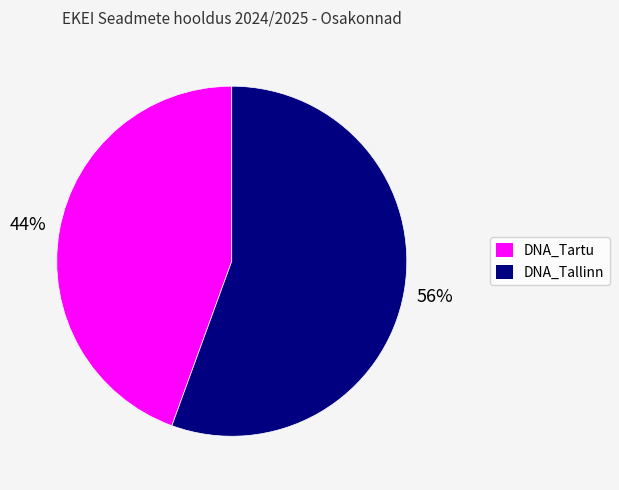

Is there any slice that represents more than half of the pie?

Yes